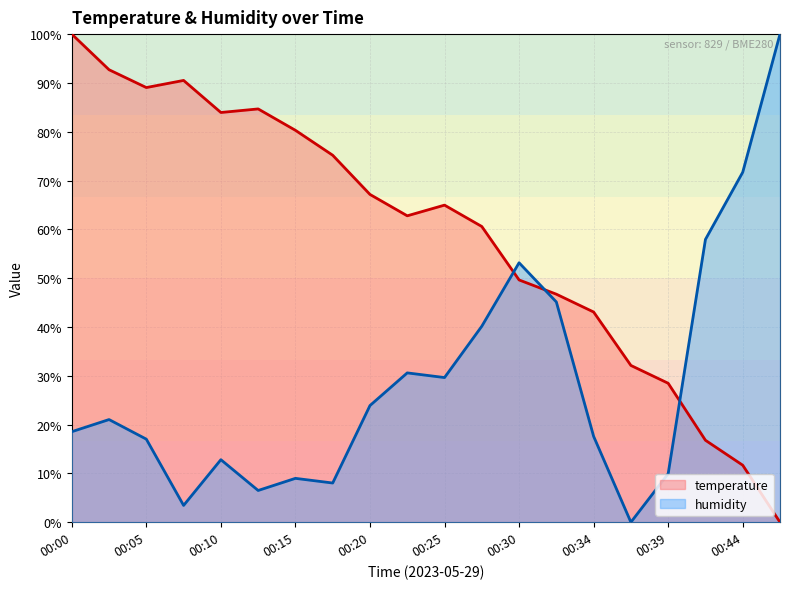

What is the total value across all series at 00:20?

91.1